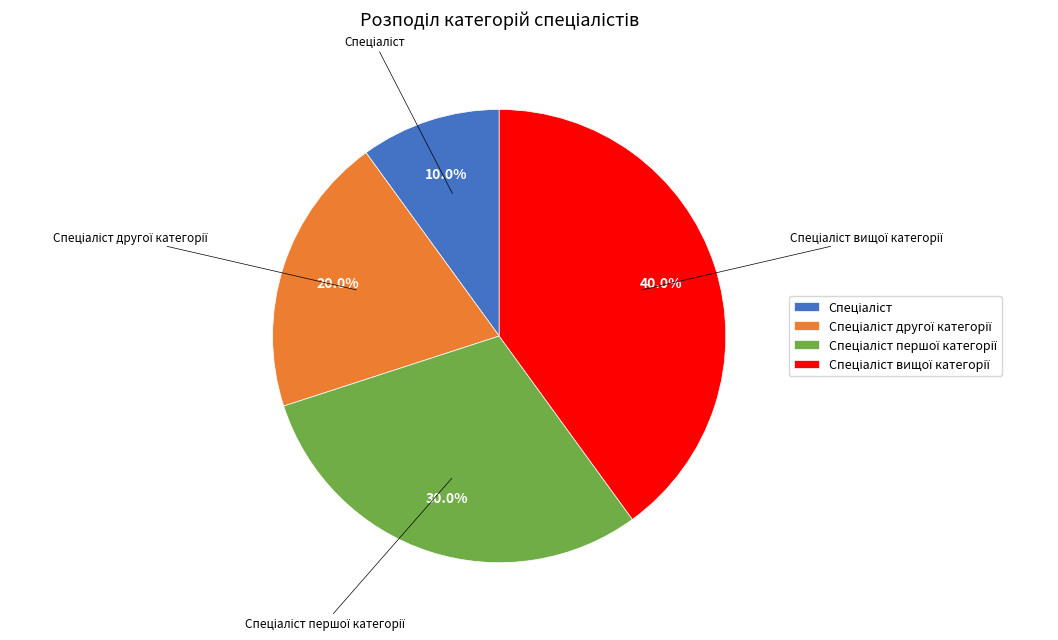

Does any single category account for the majority?

No